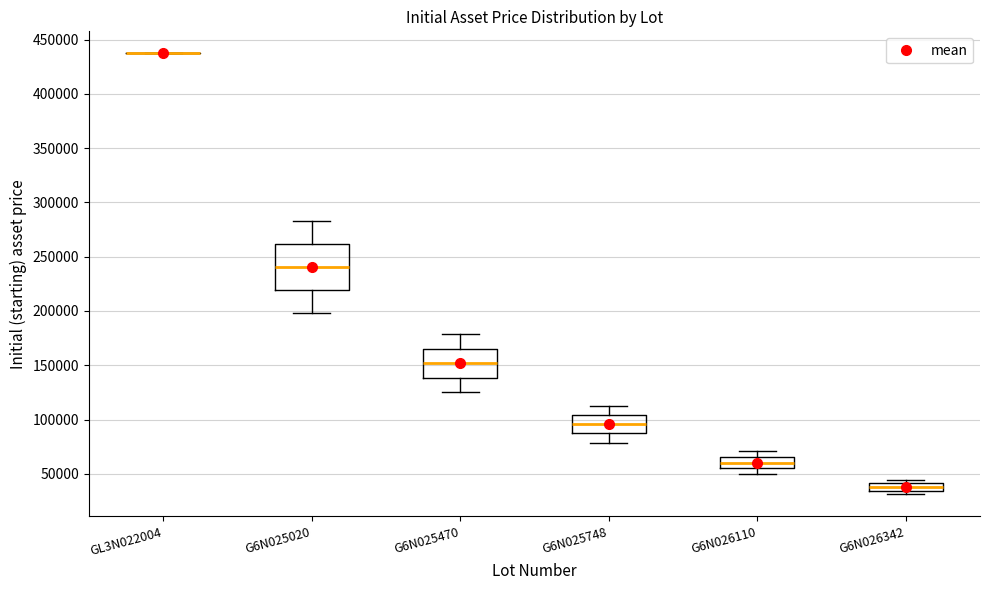

Comparing the boxes themselves (not the whiskers), which one is the tallest?

G6N025020